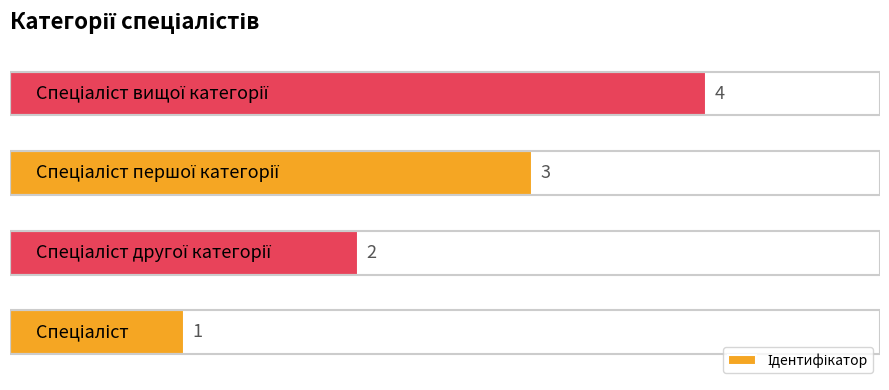

What is the maximum value shown in the chart?

4